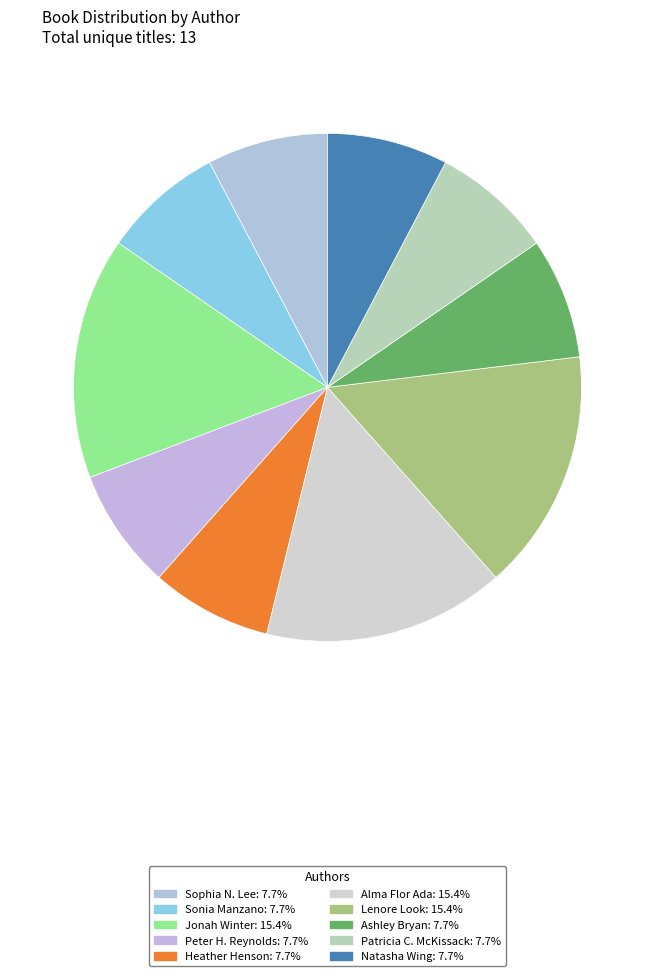

Is it true that Peter H. Reynolds is 26% of the pie?

False